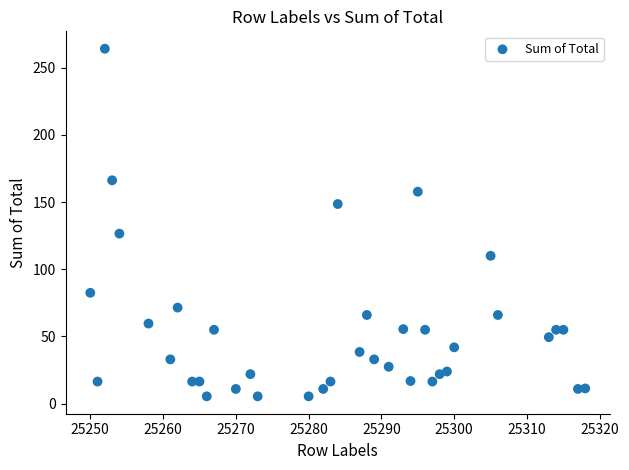

What is the range of X values (max minus min)?

68.0